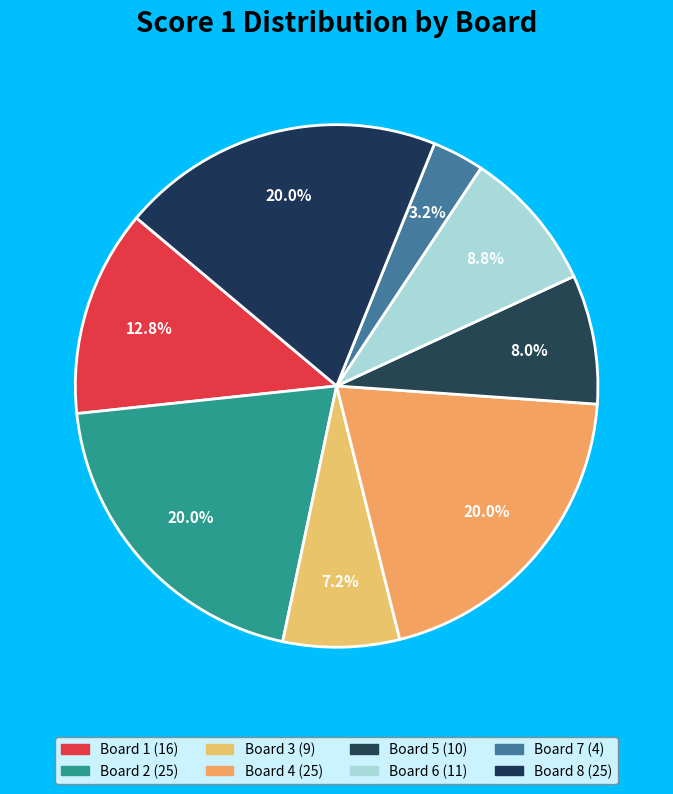

Which slice is the largest?

2